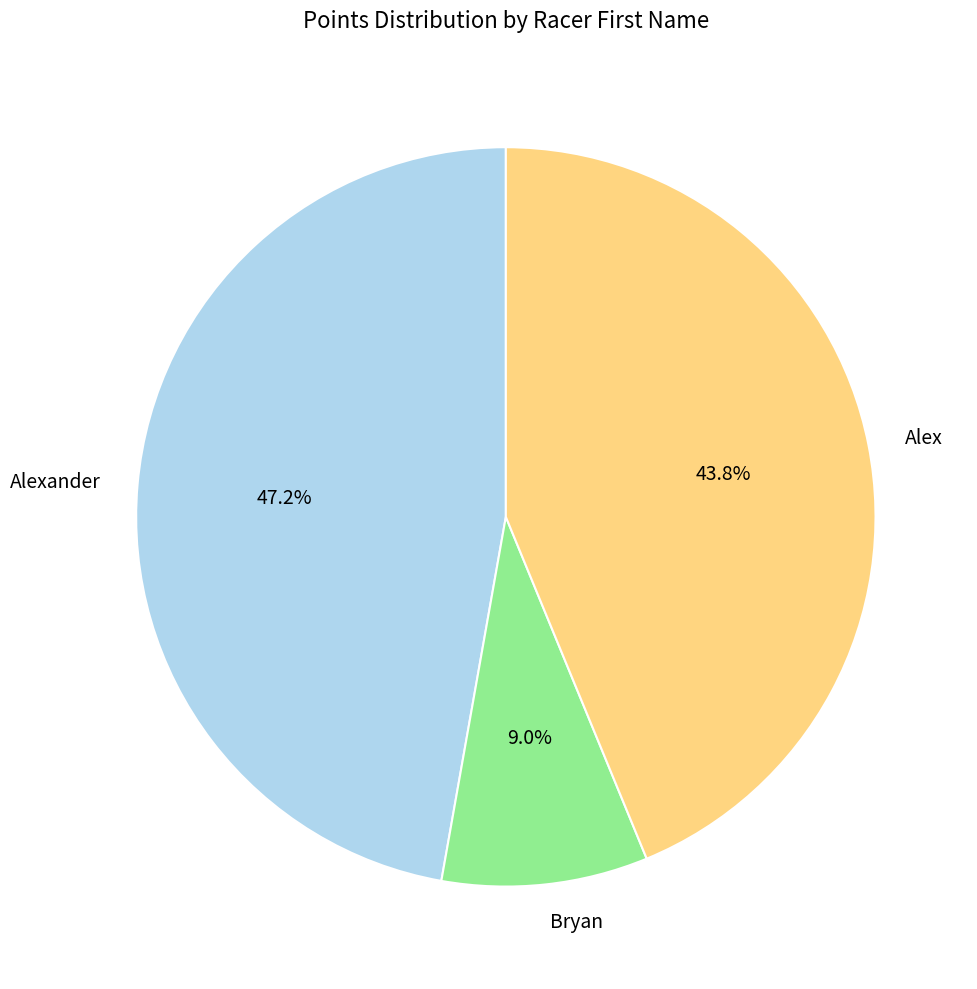

Approximately how many times larger is the value at Alex compared to Bryan?

4.9